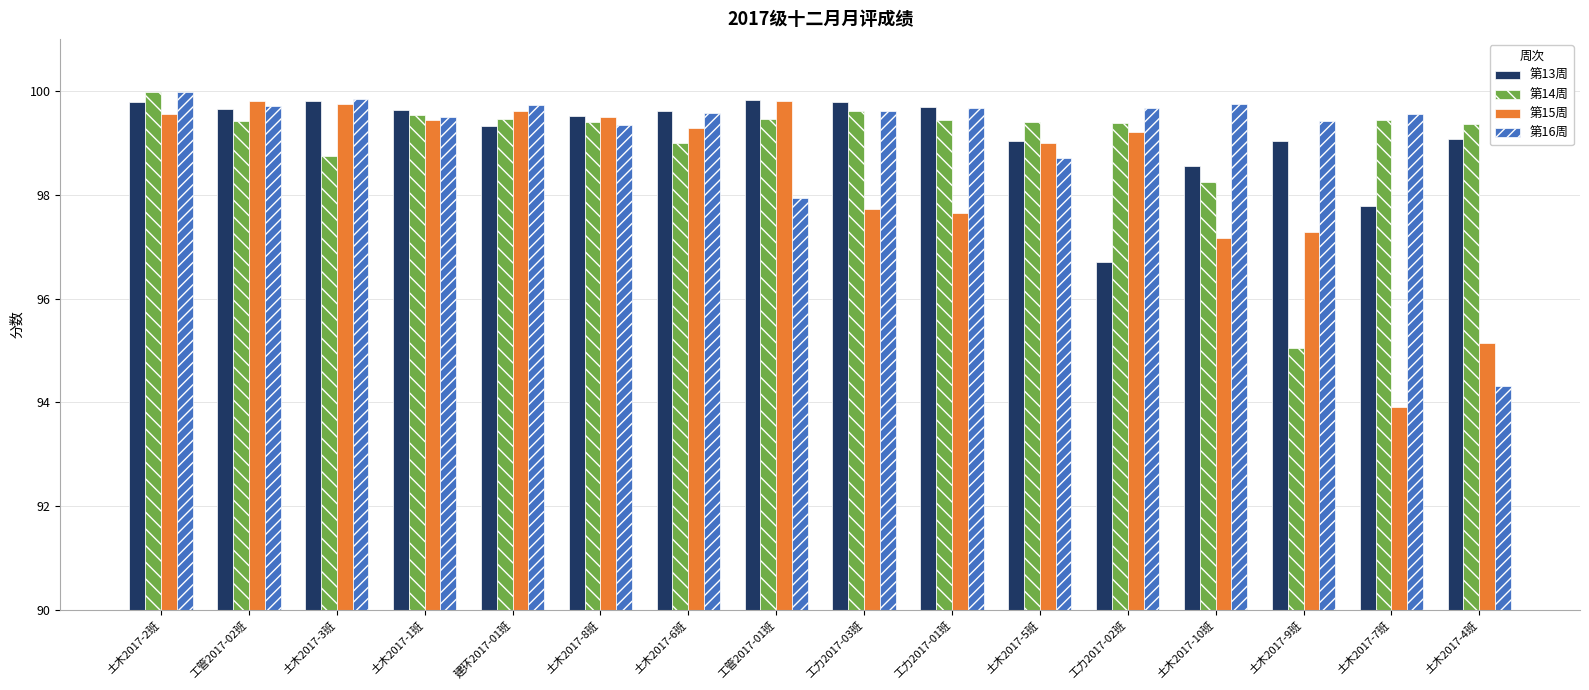

What is the total value across all series at 土木2017-8班?

397.8